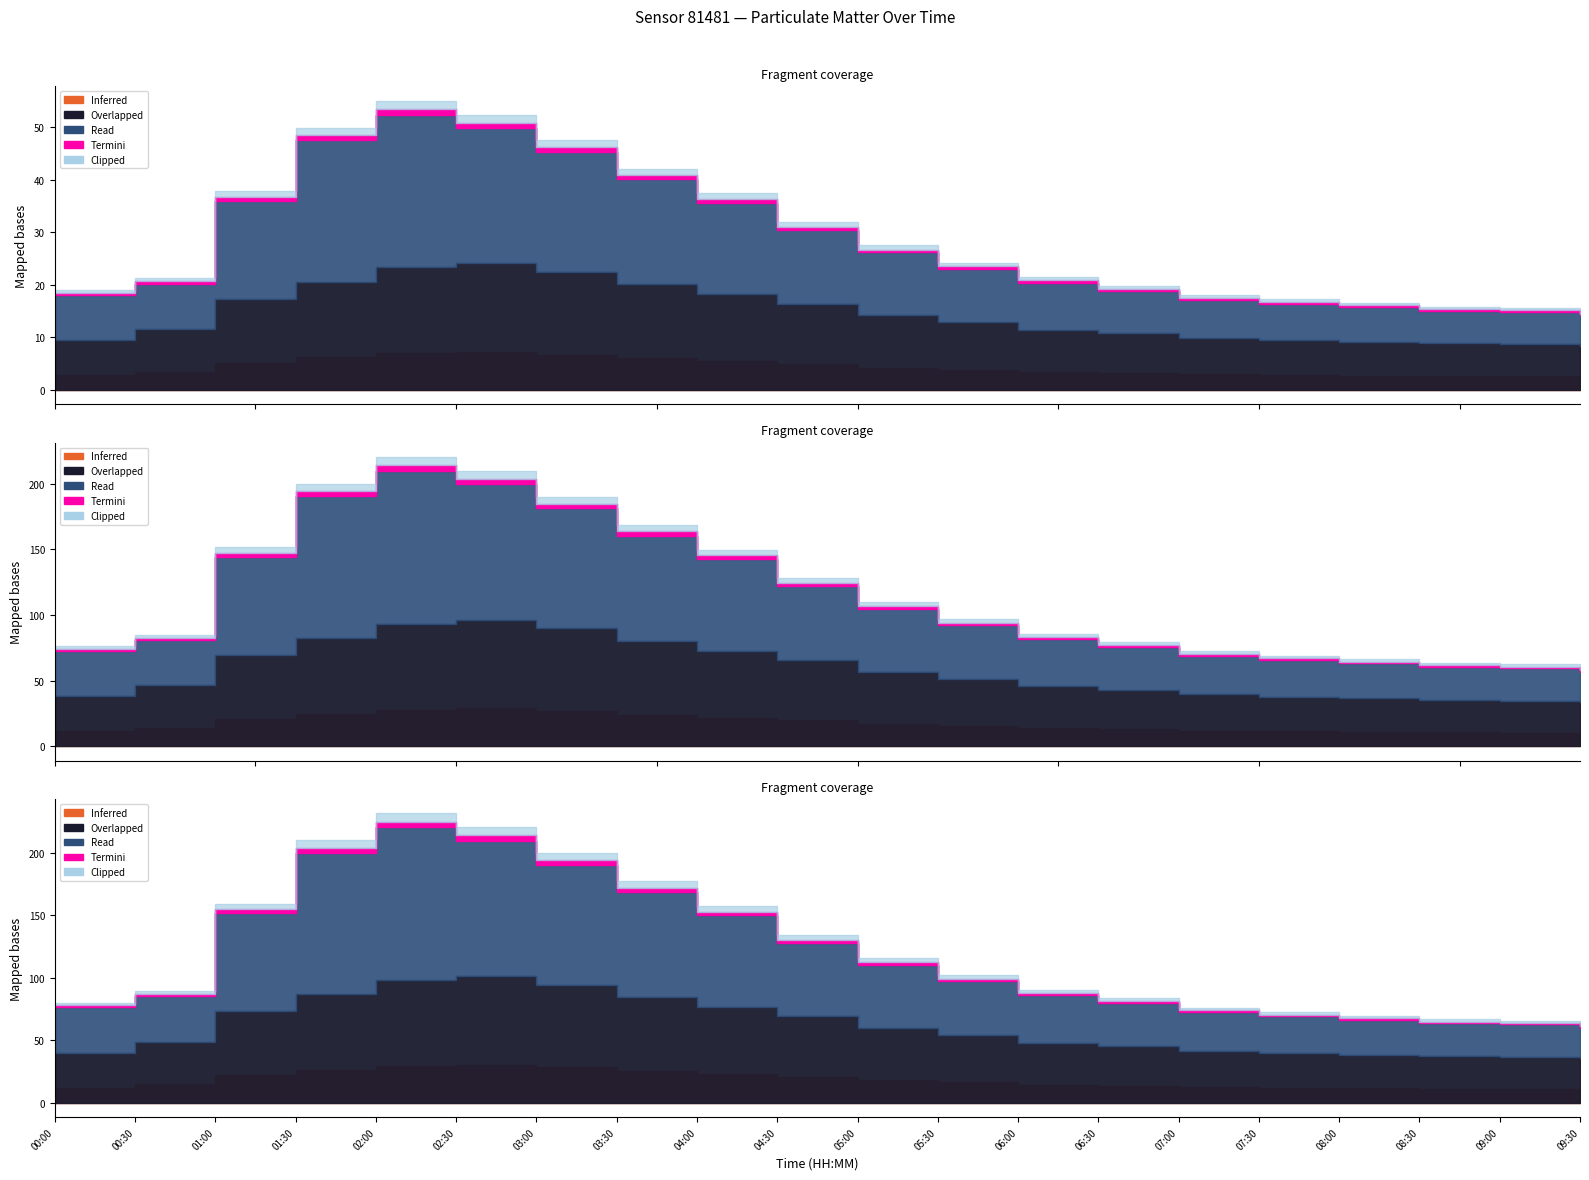

Between 02:00 and 03:30, which is larger?

02:00